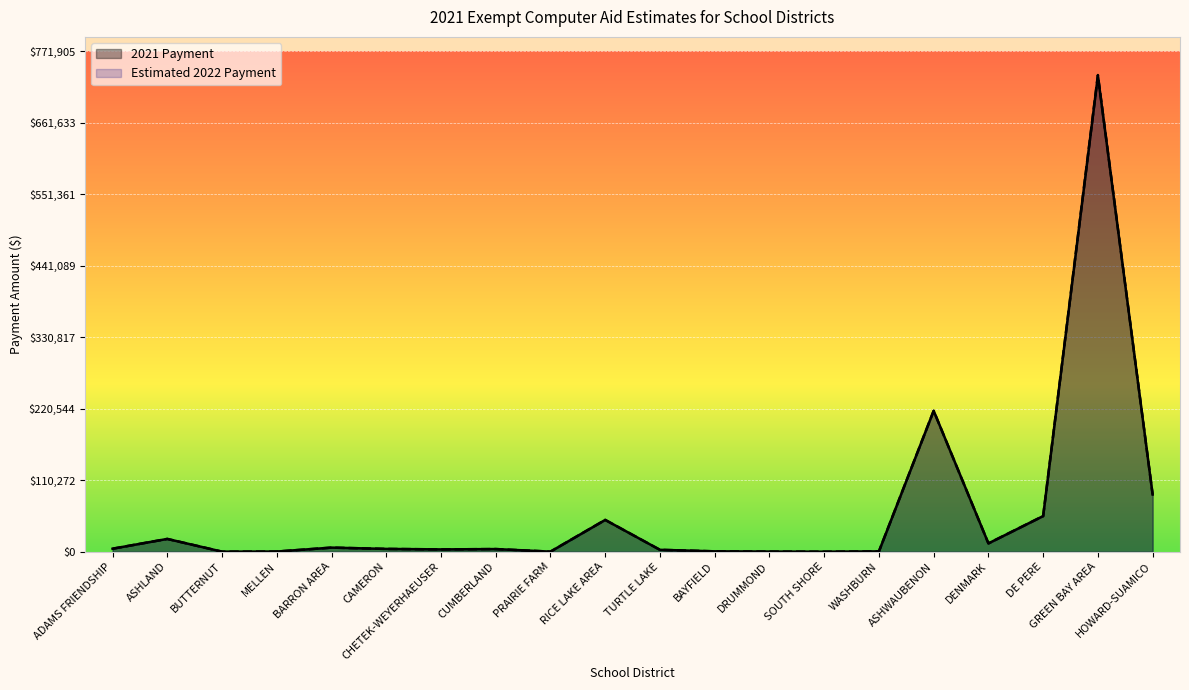

Reading right to left, extract all data points from this chart.

2021 Payment: HOWARD-SUAMICO=88224.5	GREEN BAY AREA=733903.7	DE PERE=55033.8	DENMARK=12900.3	ASHWAUBENON=217369.7	WASHBURN=577.8	SOUTH SHORE=90.4	DRUMMOND=302.4	BAYFIELD=652.6	TURTLE LAKE=2986.8	RICE LAKE AREA=49097.6	PRAIRIE FARM=201.6	CUMBERLAND=4152.9	CHETEK-WEYERHAEUSER=3629.1	CAMERON=4395.0	BARRON AREA=6386.2	MELLEN=335.7	BUTTERNUT=162.1	ASHLAND=19780.2	ADAMS FRIENDSHIP=4695.4
Estimated 2022 Payment: HOWARD-SUAMICO=88224.5	GREEN BAY AREA=735147.8	DE PERE=55033.8	DENMARK=12900.3	ASHWAUBENON=217369.7	WASHBURN=577.8	SOUTH SHORE=90.4	DRUMMOND=302.4	BAYFIELD=652.6	TURTLE LAKE=2986.8	RICE LAKE AREA=49097.6	PRAIRIE FARM=201.6	CUMBERLAND=4152.9	CHETEK-WEYERHAEUSER=3629.1	CAMERON=4395.0	BARRON AREA=6386.2	MELLEN=335.7	BUTTERNUT=162.1	ASHLAND=19780.2	ADAMS FRIENDSHIP=4695.4